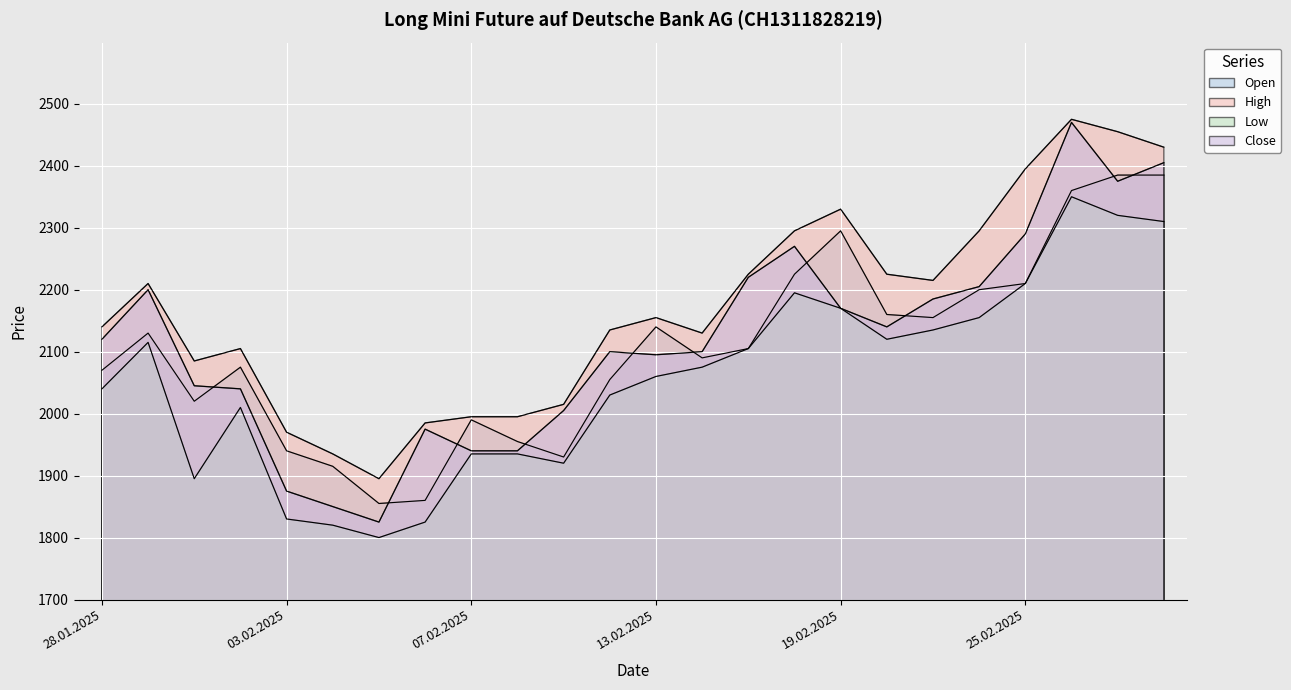

How many lines are shown in the chart?

4